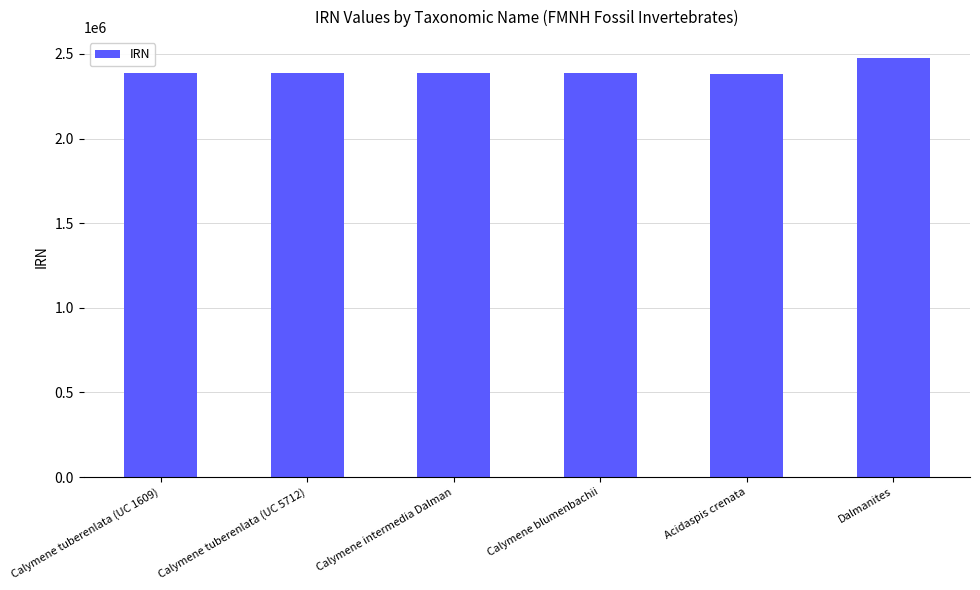

What is the change in value from Calymene tuberenlata (UC 1609) to Dalmanites?

+85609